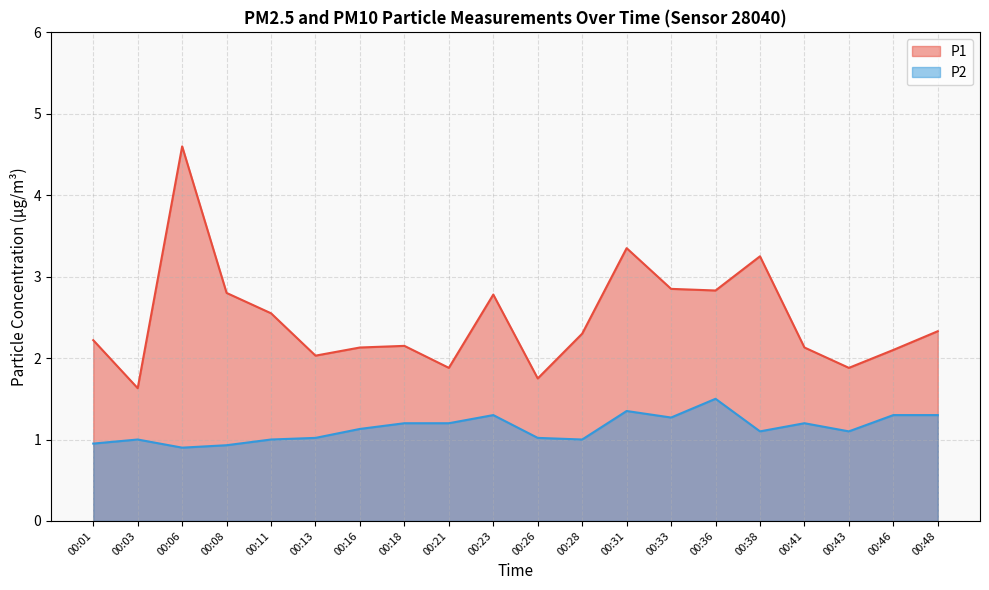

Is the value of P1 at 00:03 greater than the value of P2 at 00:11?

Yes